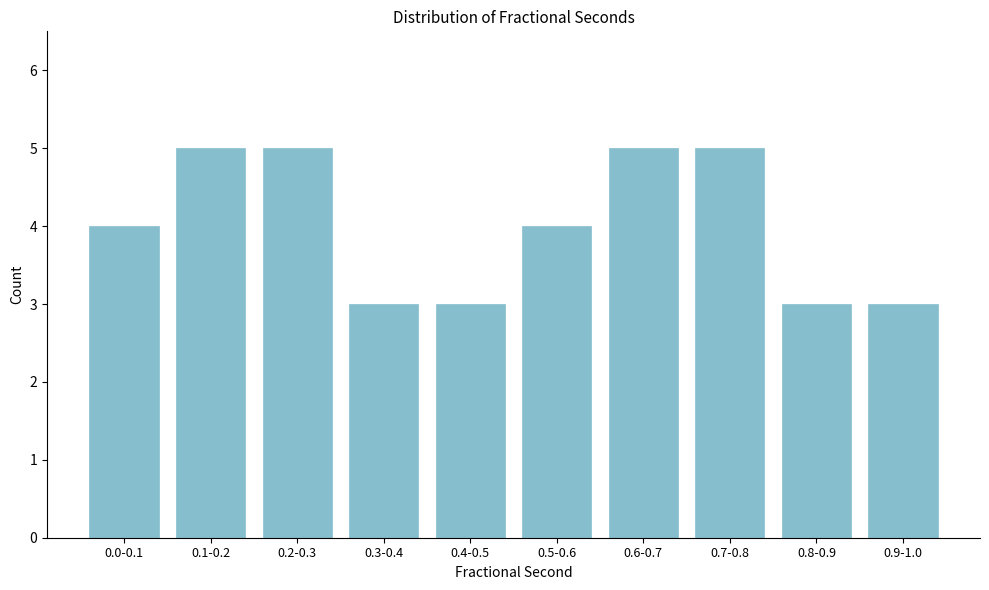

Reading left to right, extract all data points from this chart.

4	5	5	3	3	4	5	5	3	3